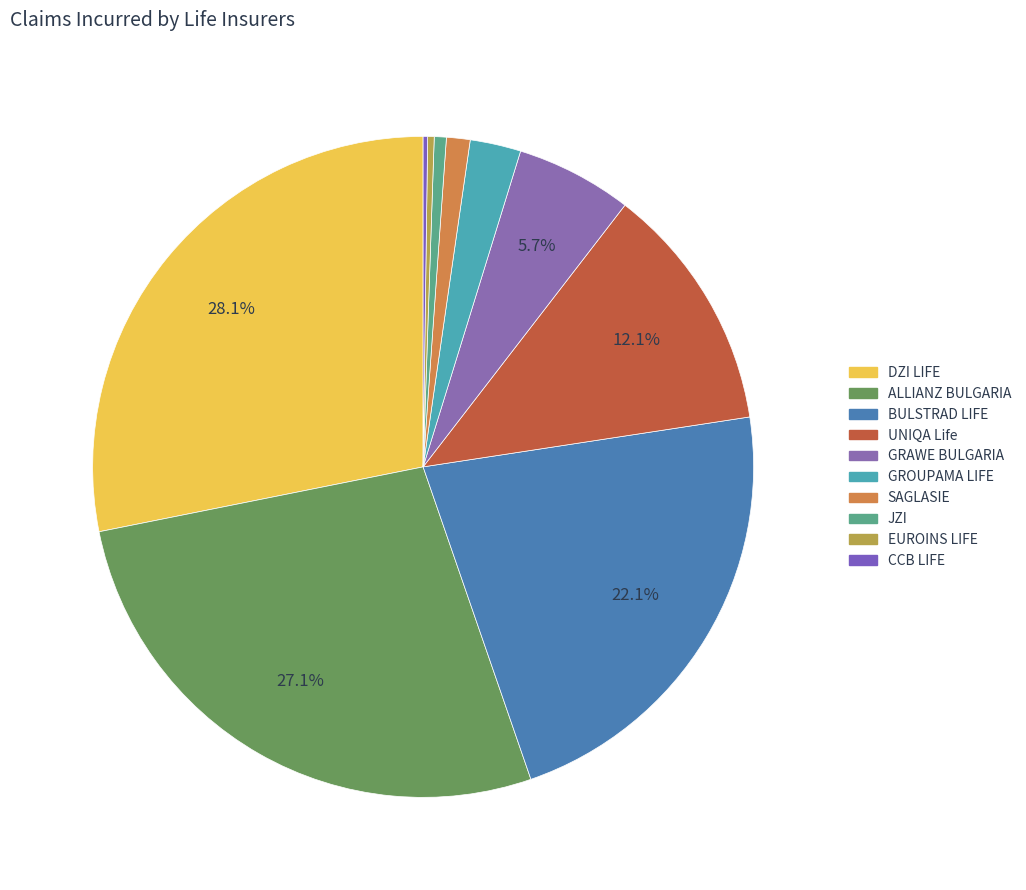

How many slices are in this pie chart?

10